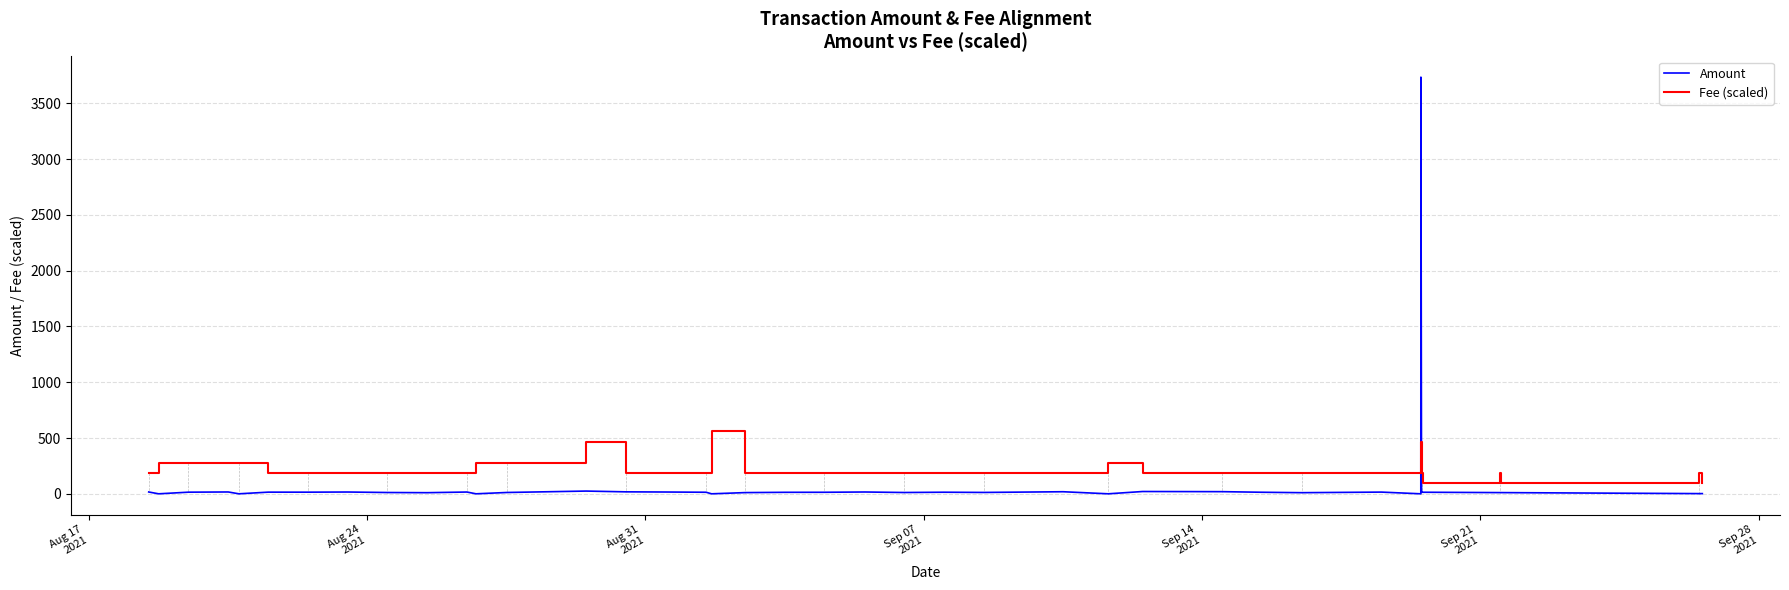

What is the average value of the Fee (scaled) series?

221.8